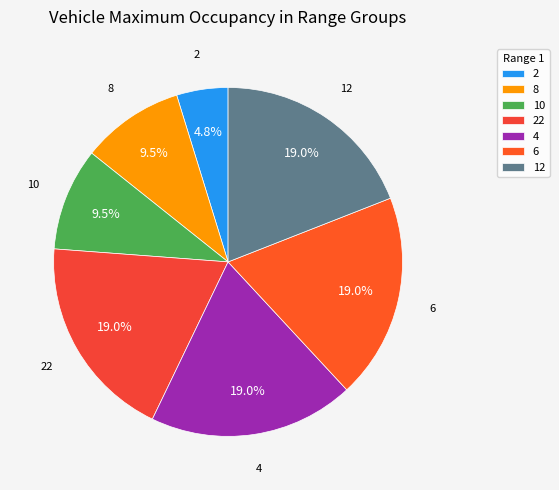

Count the number of slices in the pie.

7